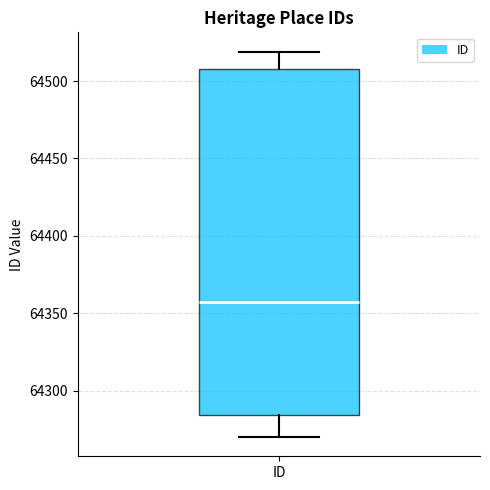

Where does the upper whisker of the box for ID end on the y-axis? The values are not printed on the chart, so give them approximately, as read against the axis.

64520